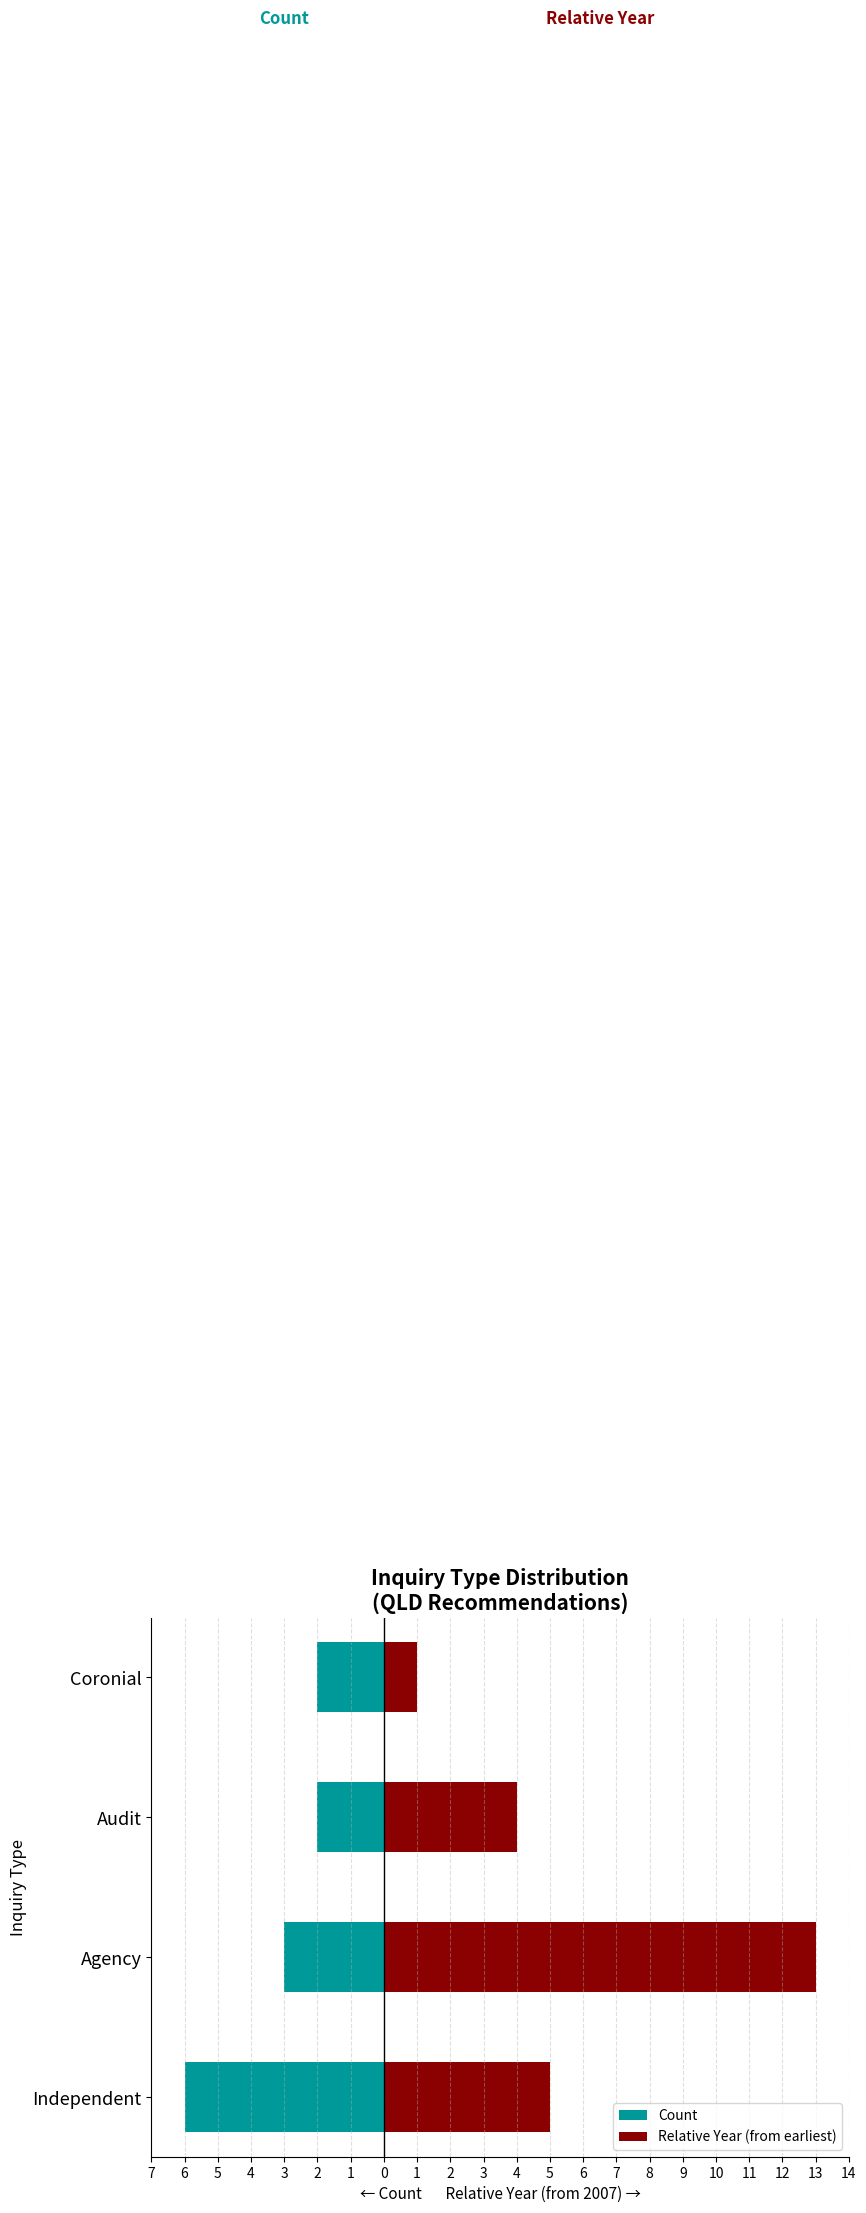

Which series has the largest range (max minus min)?

Relative Year (from earliest)